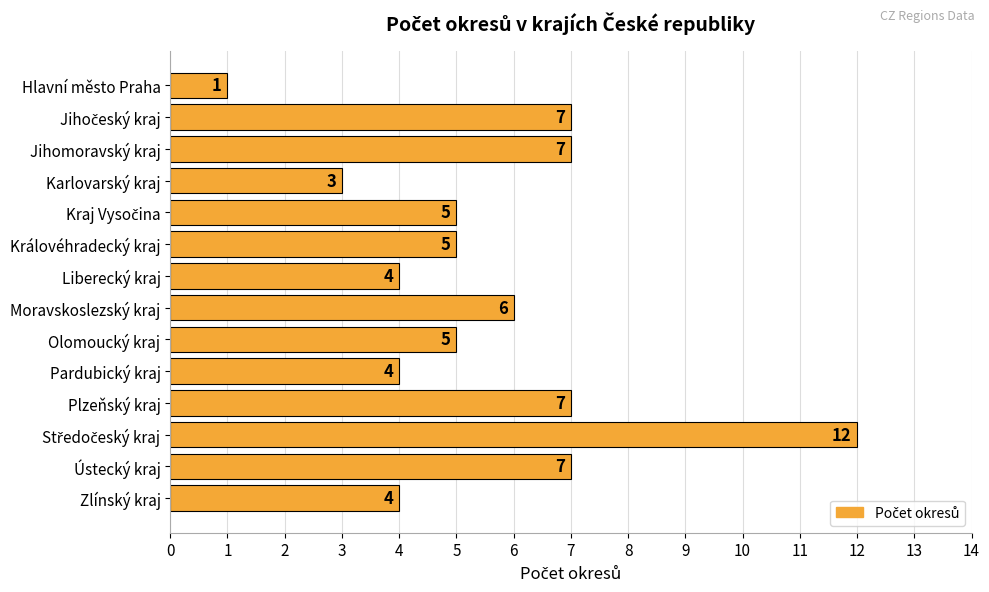

Reading top to bottom, list all the values displayed in this chart.

1	7	7	3	5	5	4	6	5	4	7	12	7	4